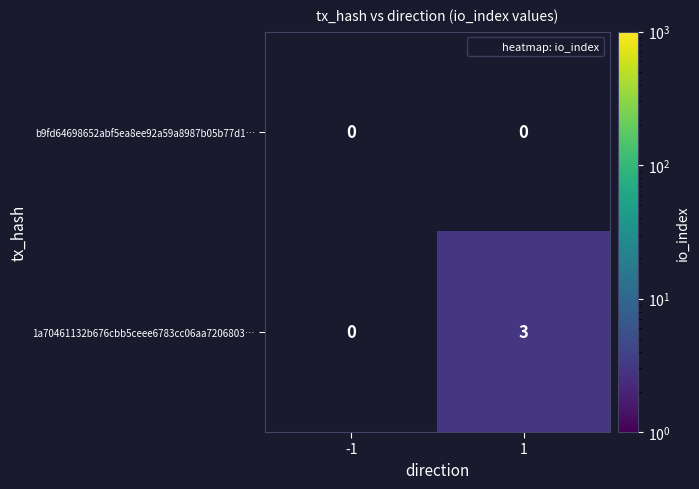

What is the maximum value shown in the chart?

3